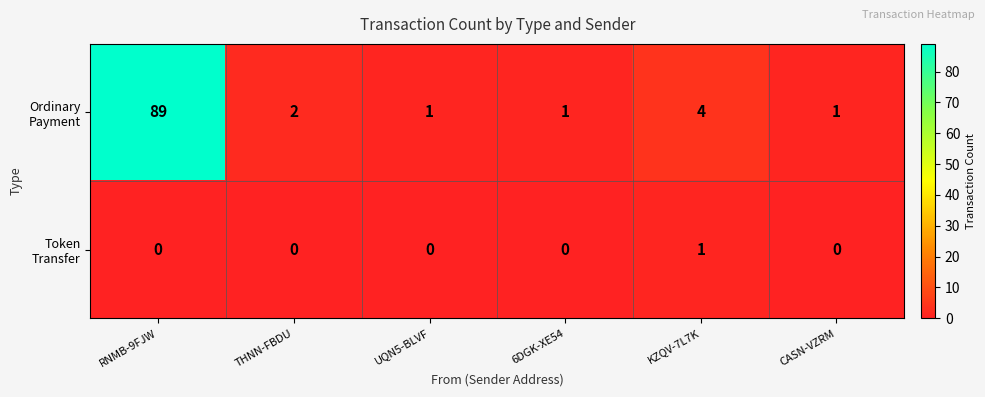

What is the greatest value displayed?

89